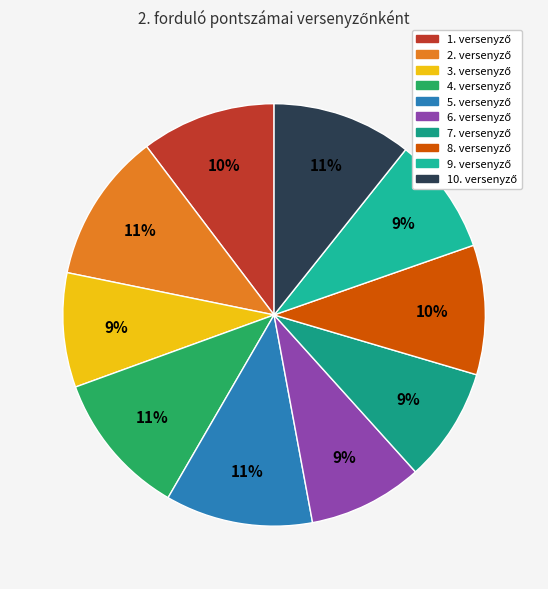

What percentage is the 4. versenyző slice, to the nearest percent?

11%